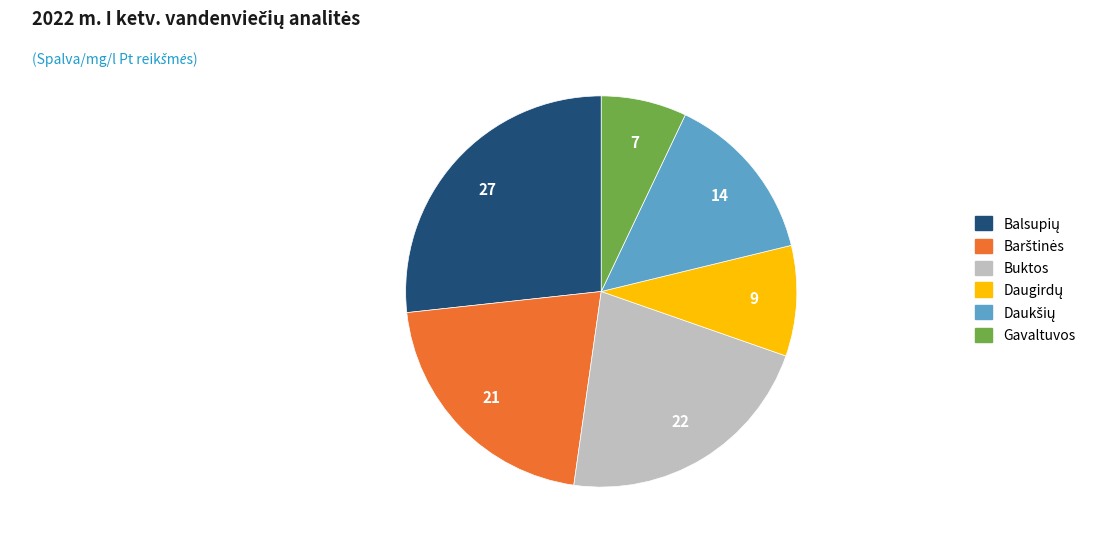

Is it true that Gavaltuvos is 1% of the pie?

False